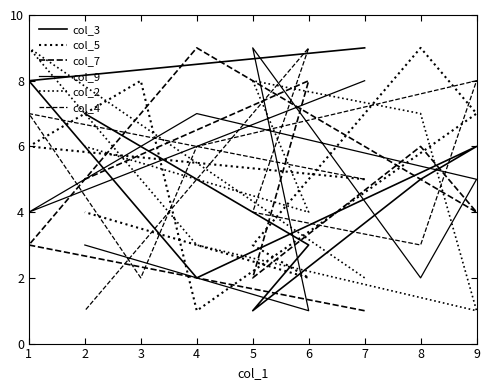

What value does the col_4 series have at 5?

4